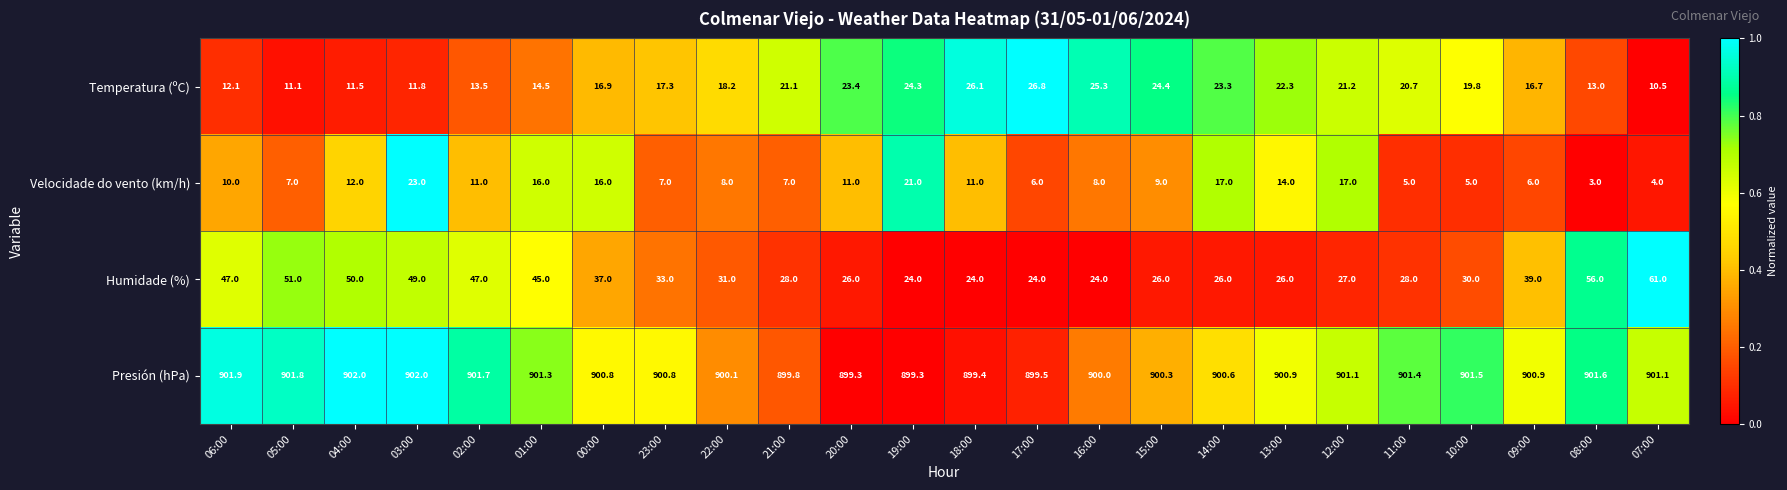

Which series has the largest total across all categories?

Presión (hPa)